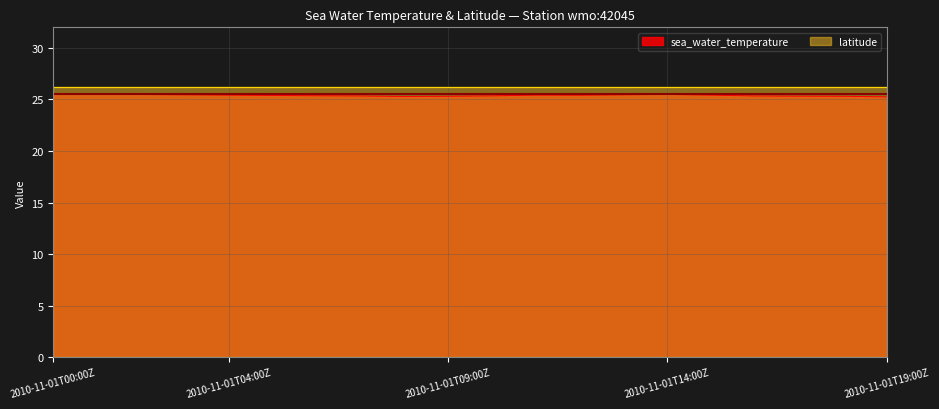

Which has a higher value, 2010-11-01T07:00Z or 2010-11-01T08:00Z?

2010-11-01T07:00Z